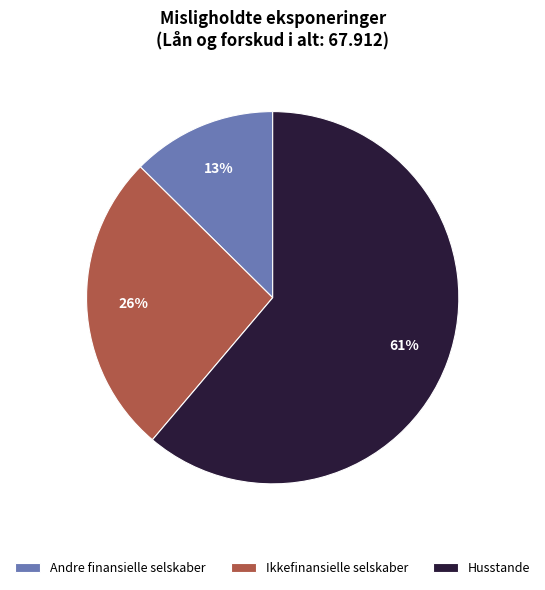

Is there any slice that represents more than half of the pie?

Yes